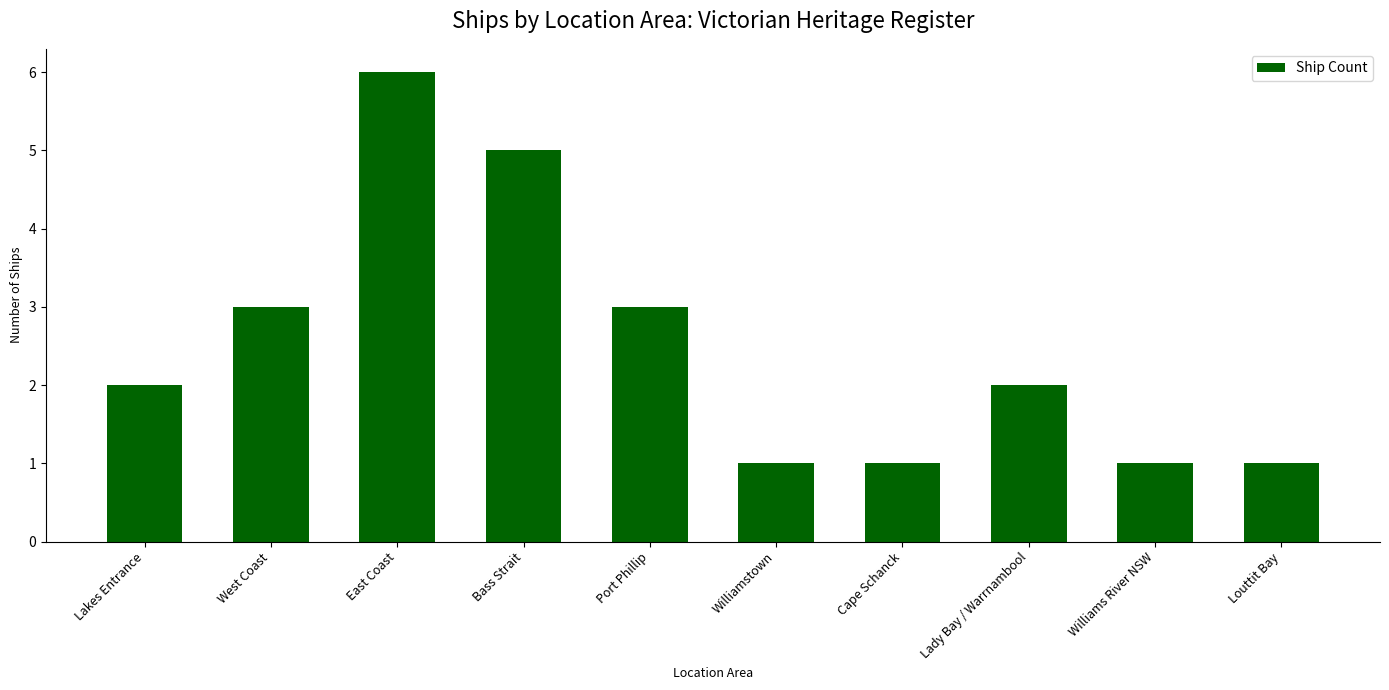

What is the difference between the maximum and minimum values?

5